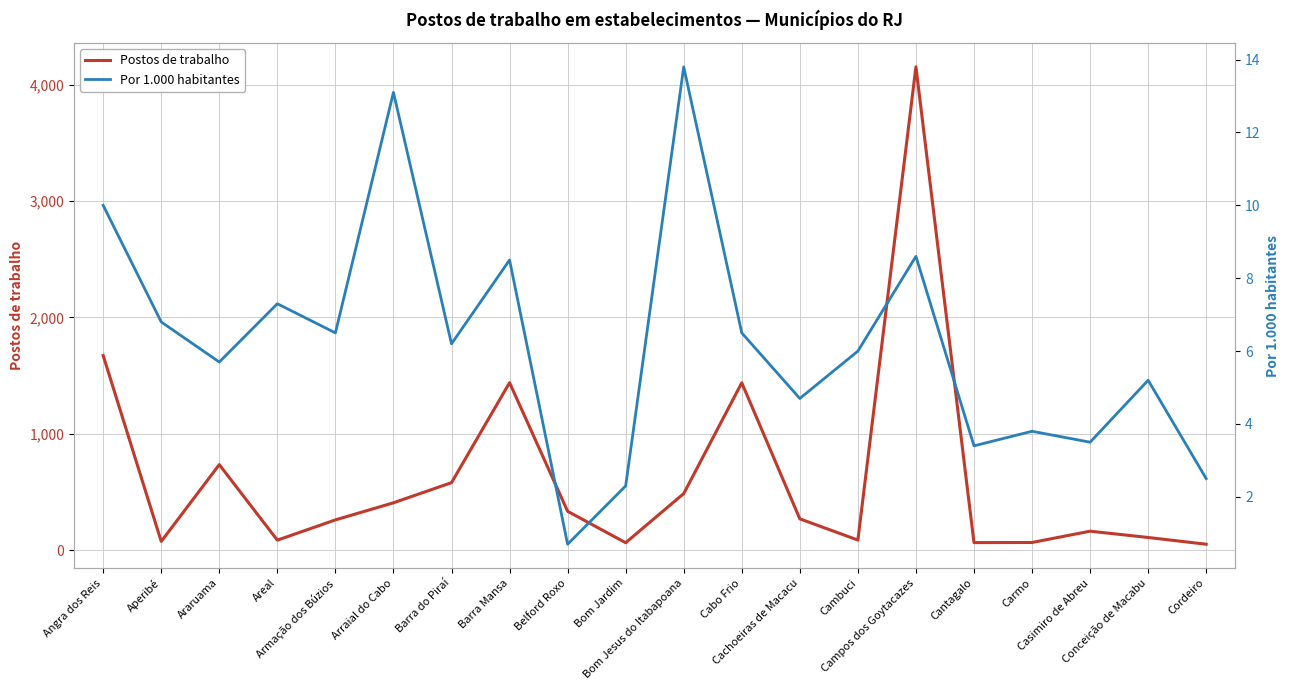

What is the sum of the Postos de trabalho values at Bom Jesus do Itabapoana and Bom Jardim?

550